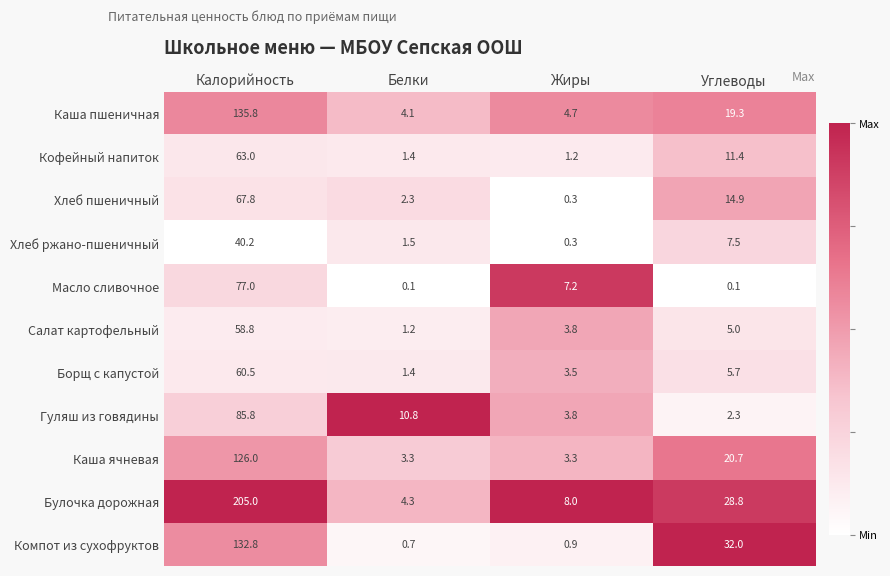

Where is Каша пшеничная nearest to the value 69?

Углеводы